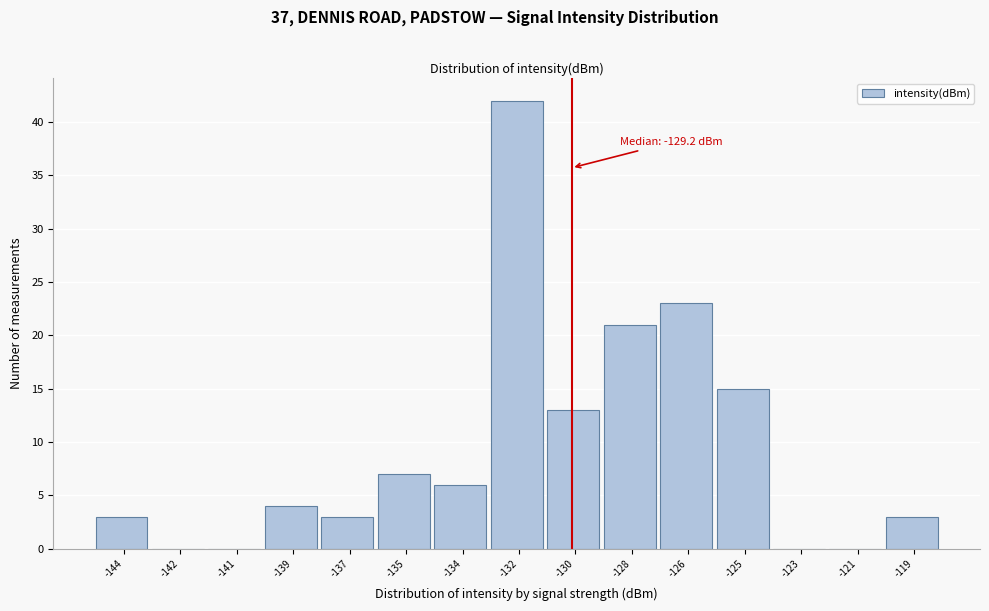

Reading left to right, what are all the values shown in this chart?

-144=3	-142=0	-141=0	-139=4	-137=3	-135=7	-134=6	-132=42	-130=13	-128=21	-126=23	-125=15	-123=0	-121=0	-119=3